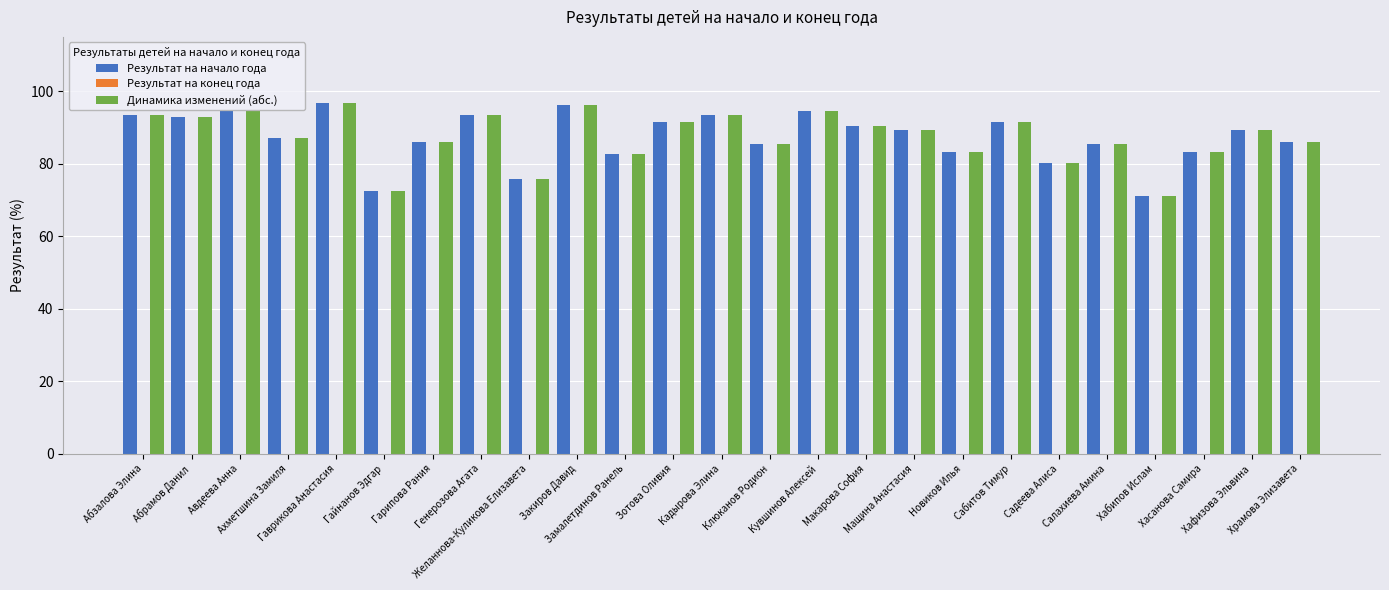

How many distinct data groups are displayed?

2